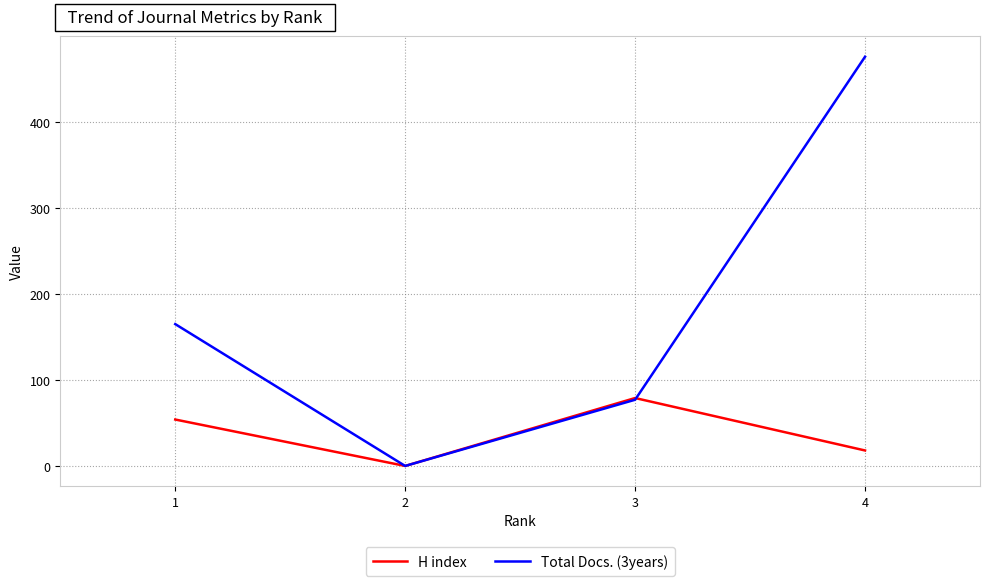

At 4, list the series in order from largest to smallest.

Total Docs. (3years), H index